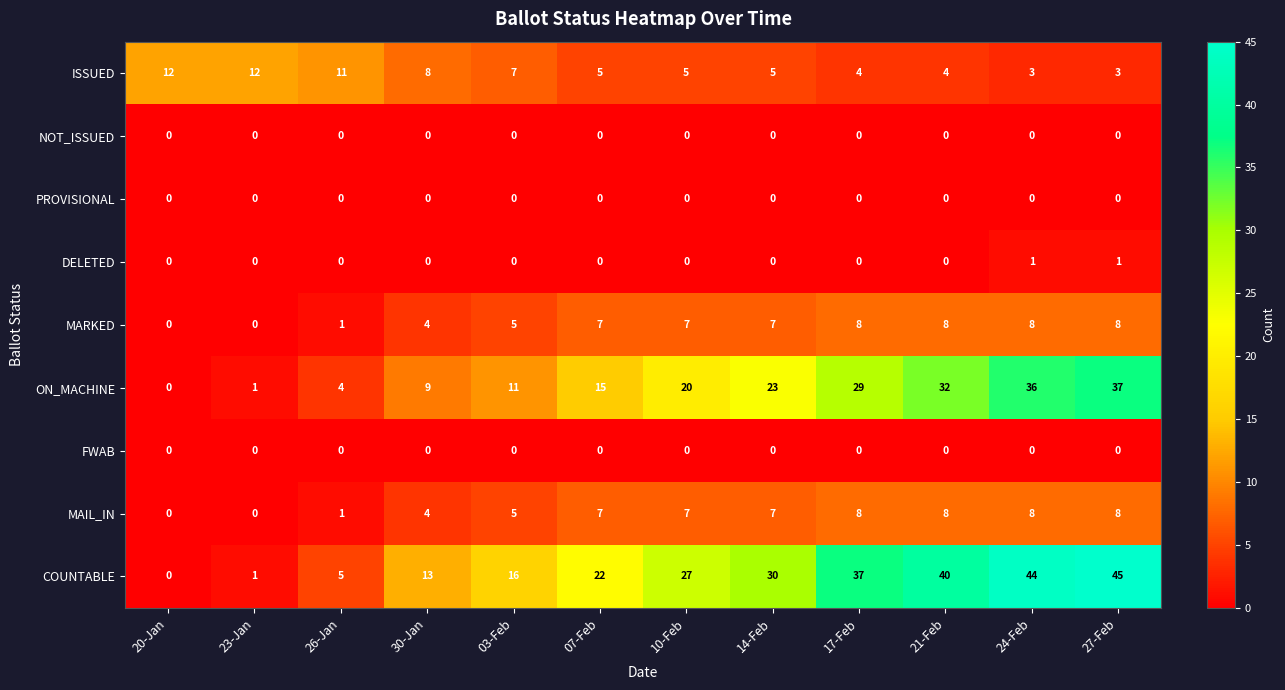

At how many categories does at least one series exceed 9?

12